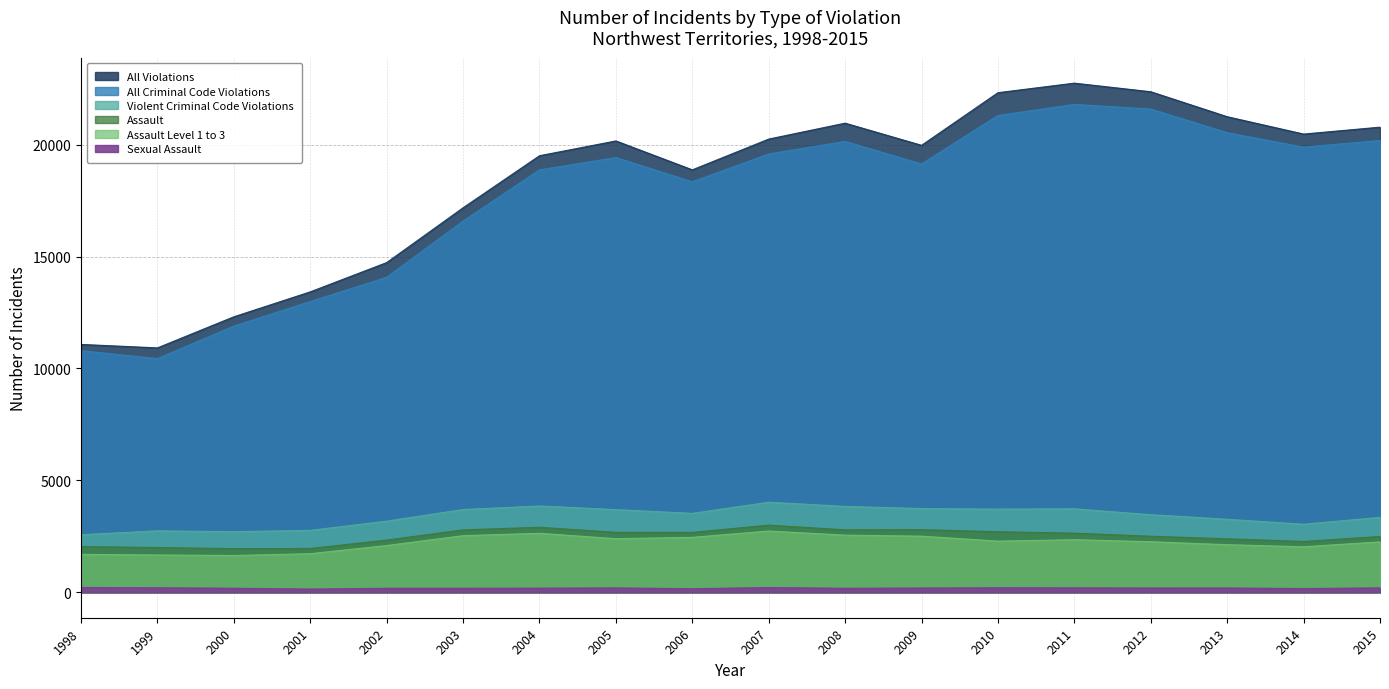

True or false: Violent Criminal Code Violations and Assault intersect in this chart.

False